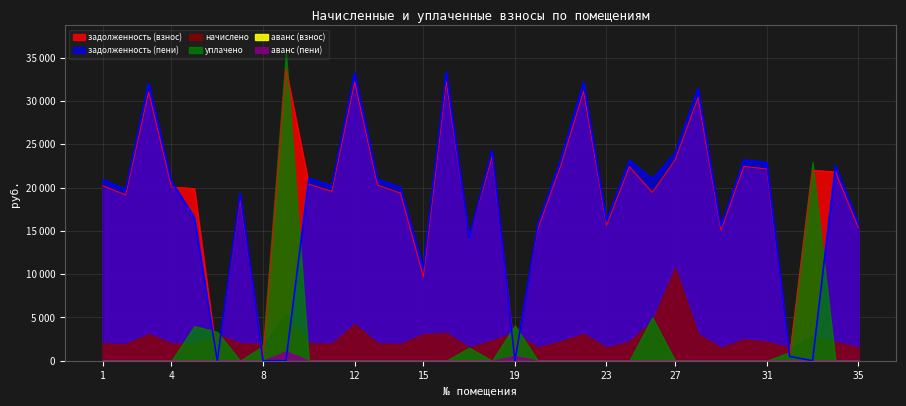

Which series changed the most between 10 and 17?

задолженность (пени)